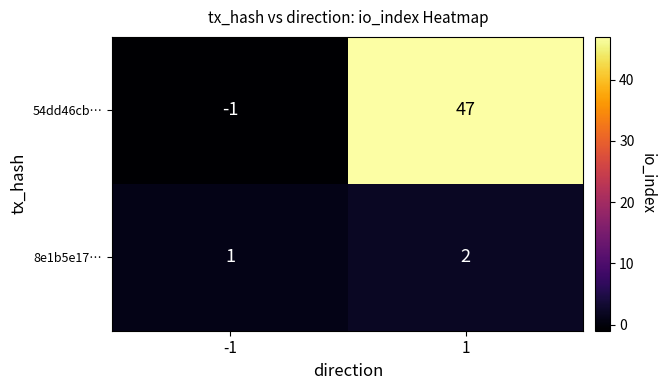

Which series has the widest spread of values?

54dd46cb…